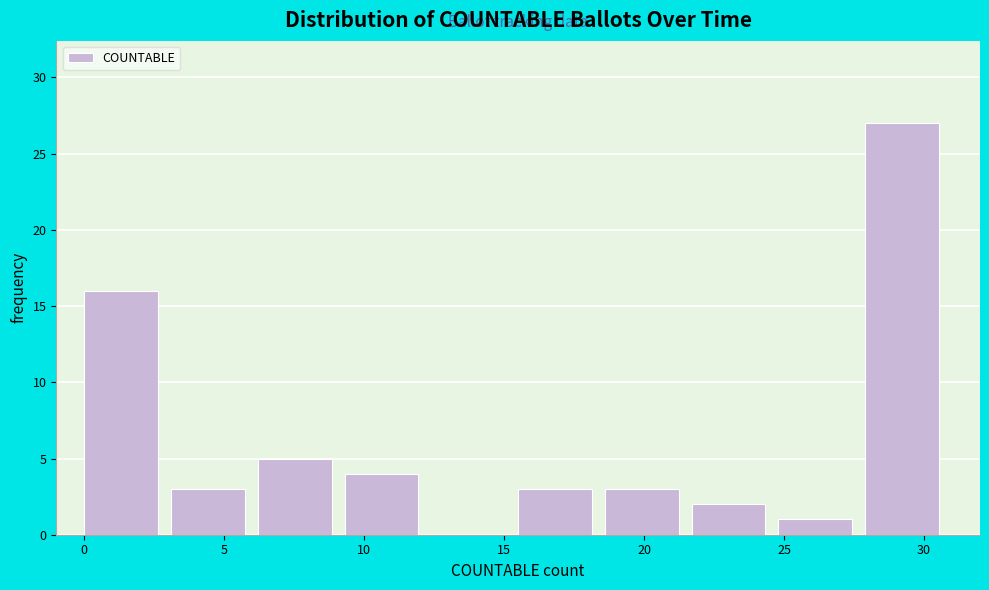

How tall is the bar that spans 18.6 to 21.7 on the x-axis? Neither the bar edges nor the heights are printed on the chart, so give them approximately, as read against the axes.

3